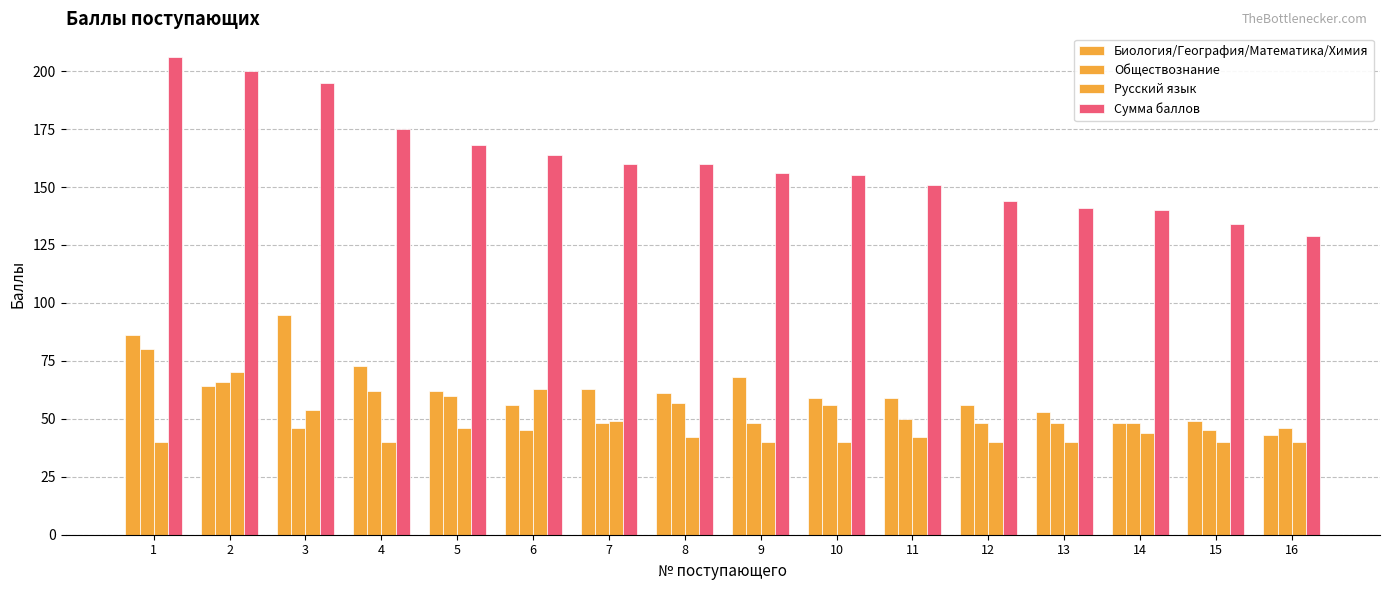

At how many categories does at least one series exceed 137?

14